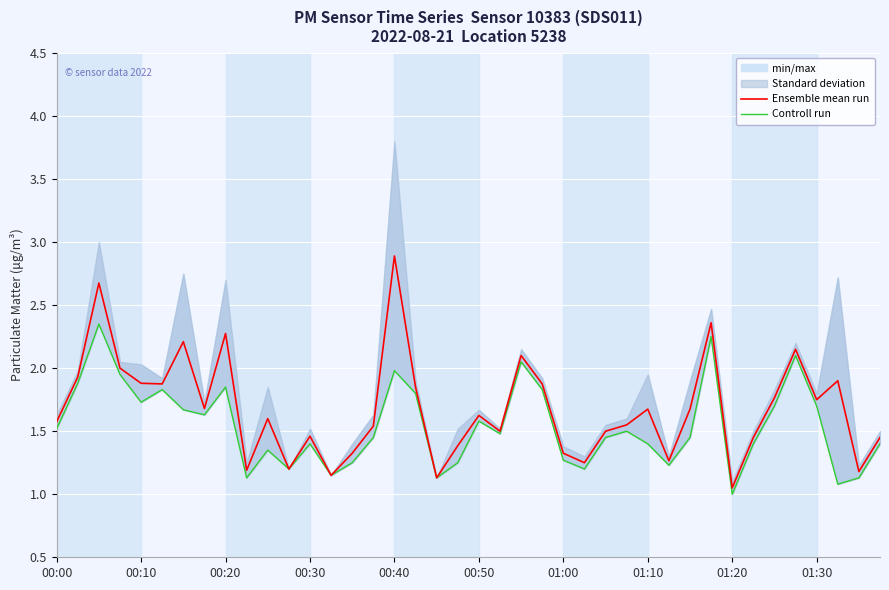

Which series has the widest spread of values?

Ensemble mean run